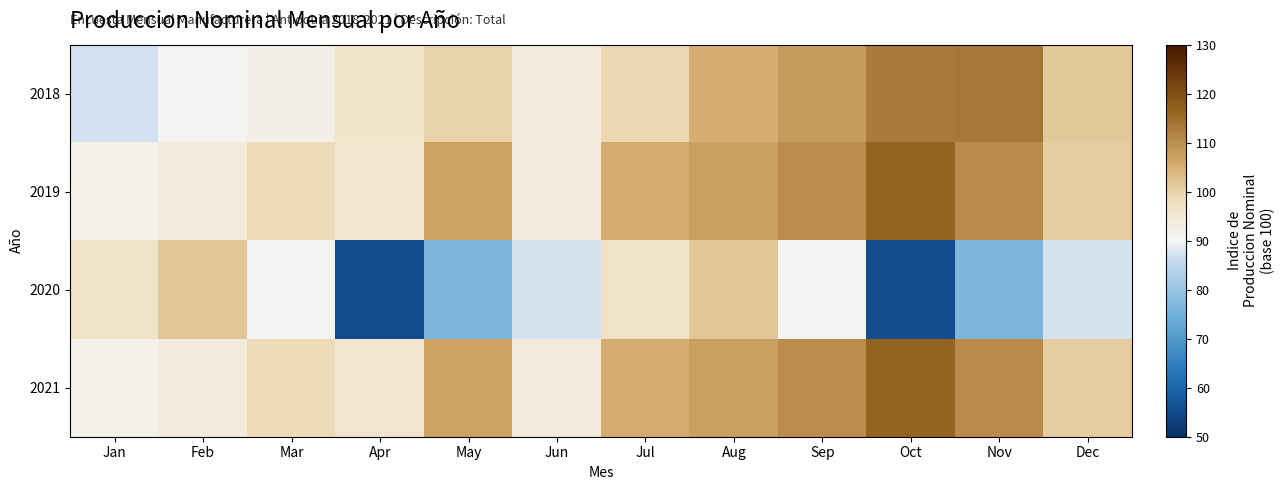

What is the smallest value displayed?

55.4